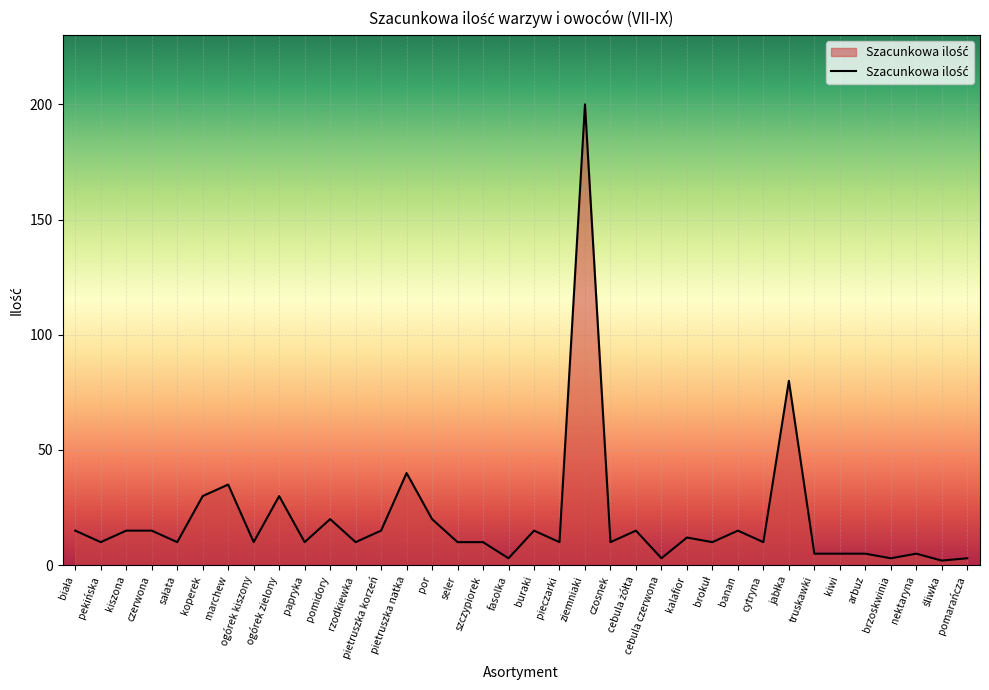

What is the difference between the maximum and minimum values?

198